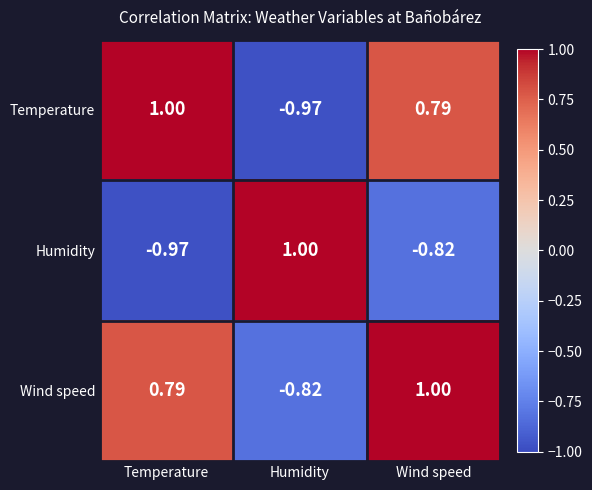

Which series has the largest total across all categories?

Wind speed